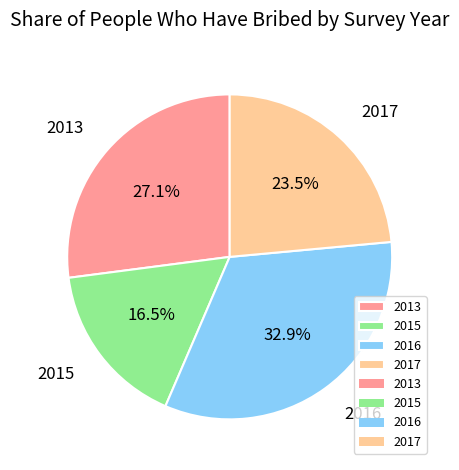

Which has a higher value, 2017 or 2013?

2013